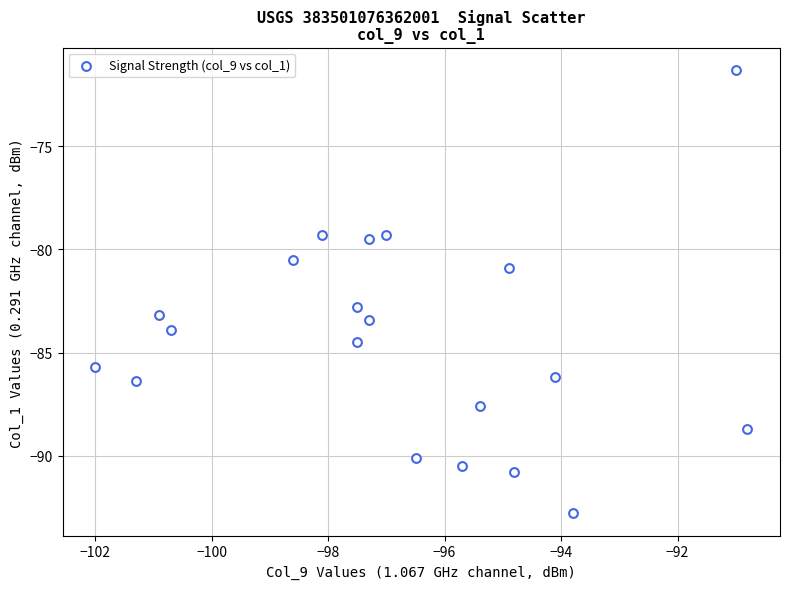

What is the range of X values (max minus min)?

11.2